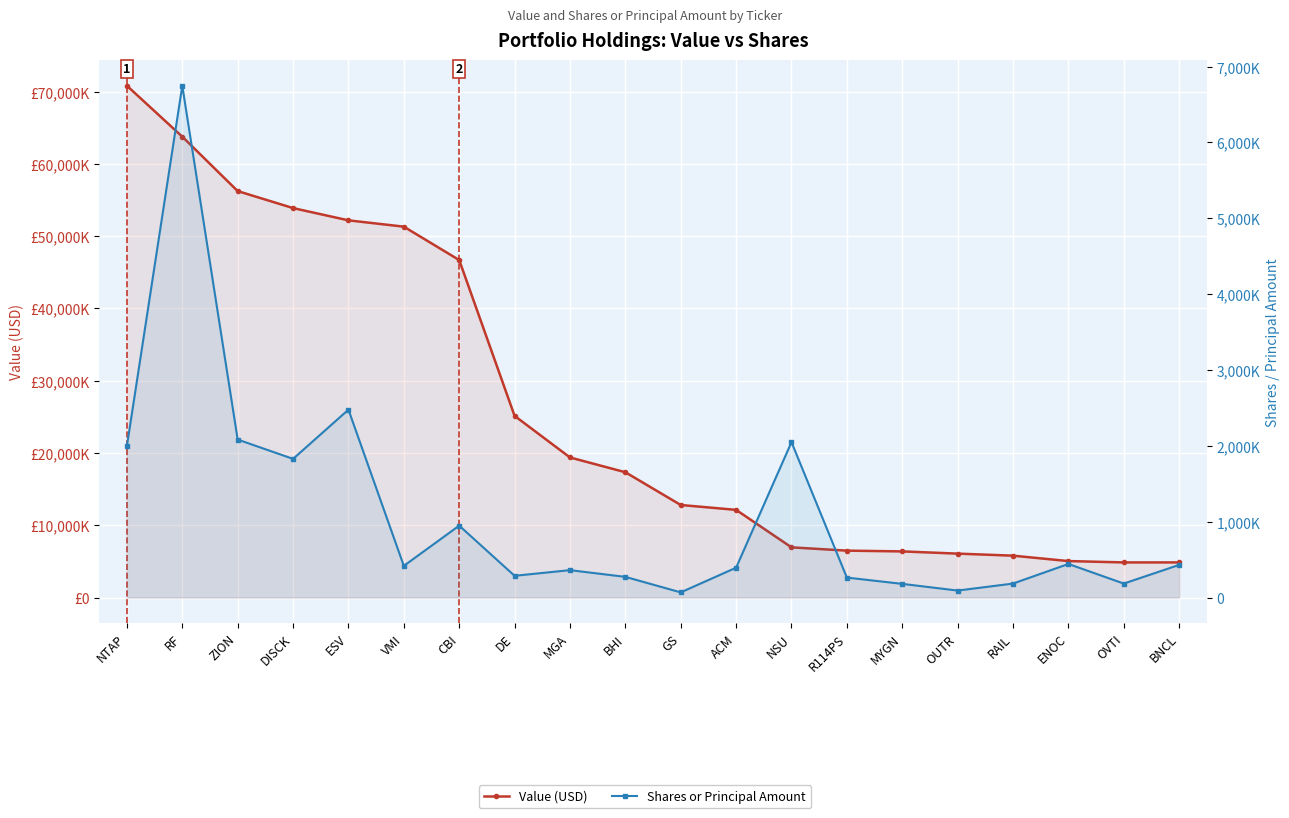

At how many categories does at least one series exceed 16547109?

10